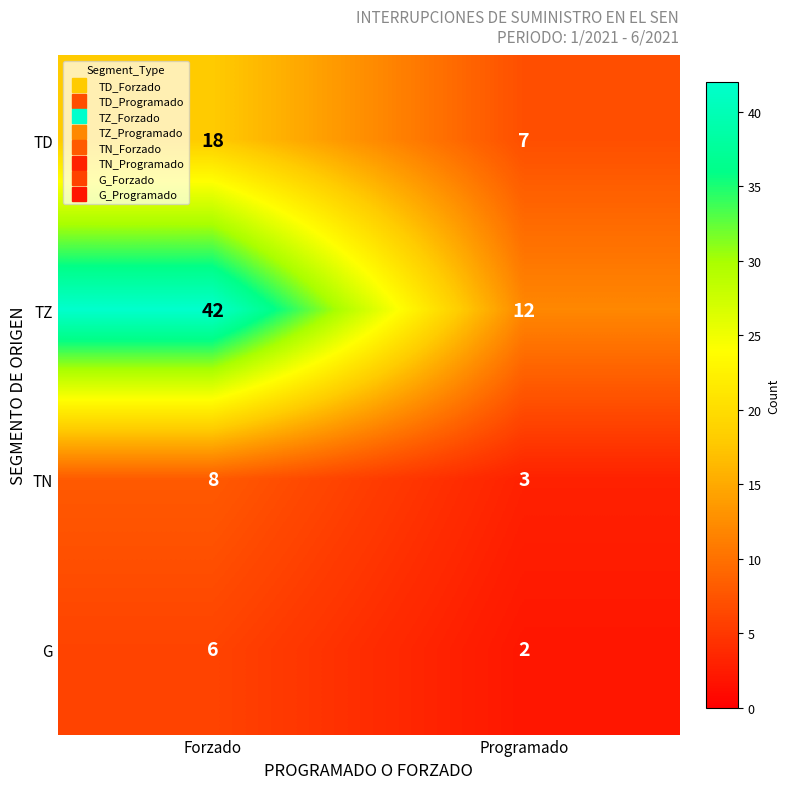

Which series has the largest range (max minus min)?

TZ